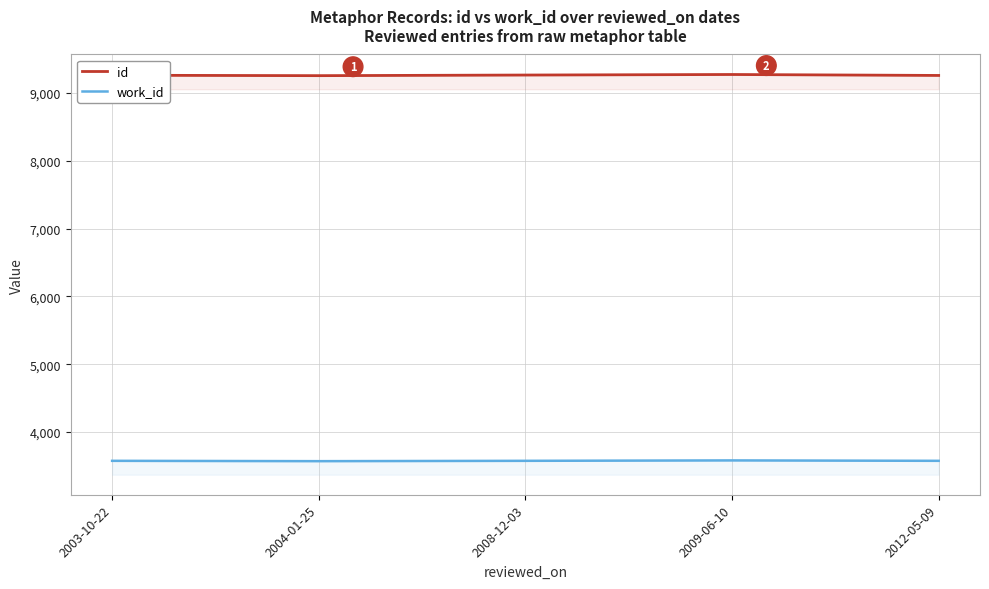

Count the number of data series in this chart.

2